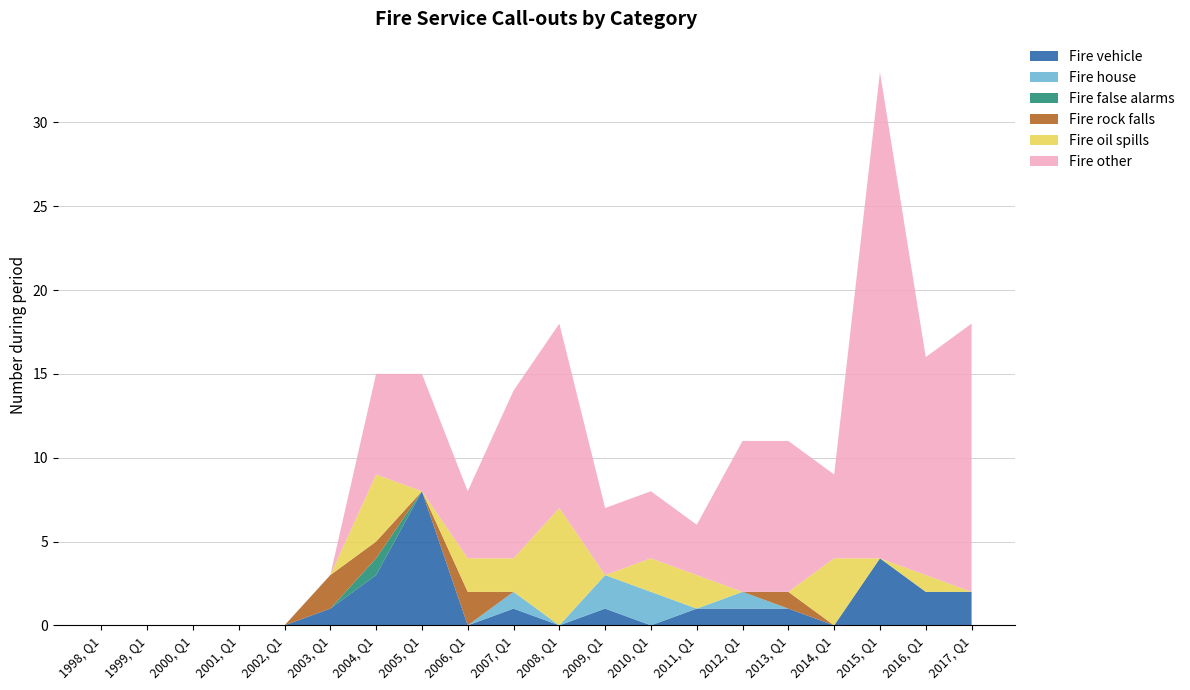

Reading left to right, transcribe all the data shown in this chart.

Fire vehicle: 0	0	0	0	0	1	3	8	0	1	0	1	0	1	1	1	0	4	2	2
Fire house: 0	0	0	0	0	0	0	0	0	1	0	2	2	0	1	0	0	0	0	0
Fire false alarms: 0	0	0	0	0	0	1	0	0	0	0	0	0	0	0	0	0	0	0	0
Fire rock falls: 0	0	0	0	0	2	1	0	2	0	0	0	0	0	0	1	0	0	0	0
Fire oil spills: 0	0	0	0	0	0	4	0	2	2	7	0	2	2	0	0	4	0	1	0
Fire other: 0	0	0	0	0	0	6	7	4	10	11	4	4	3	9	9	5	29	13	16